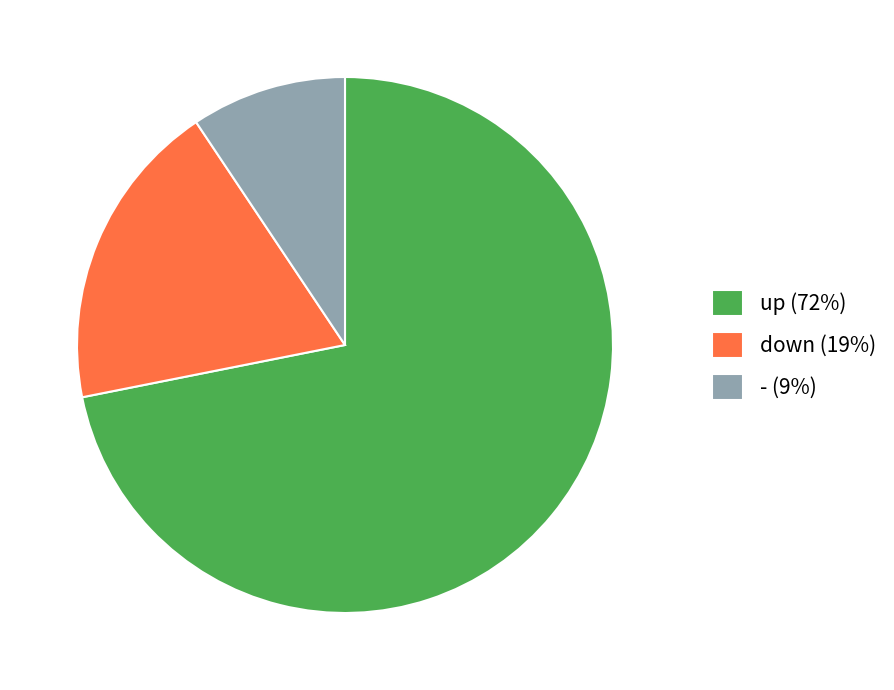

What is the largest slice in the pie chart?

up